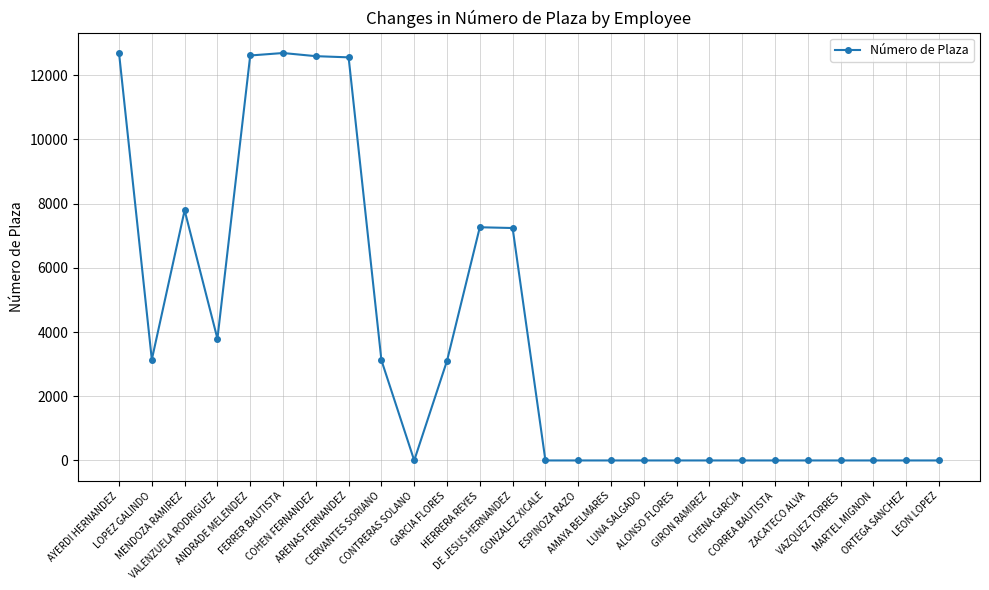

True or false: there are more than 0 points higher than both neighbors.

True